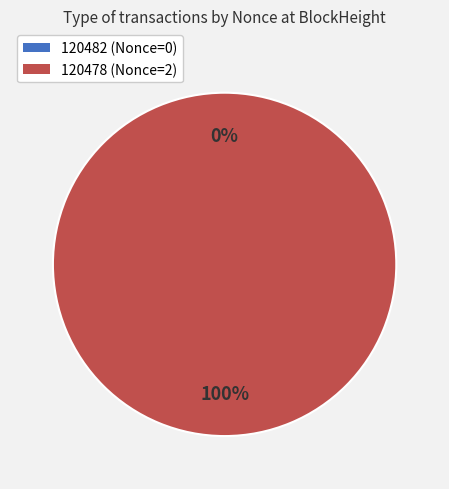

Which slice is the largest?

120478